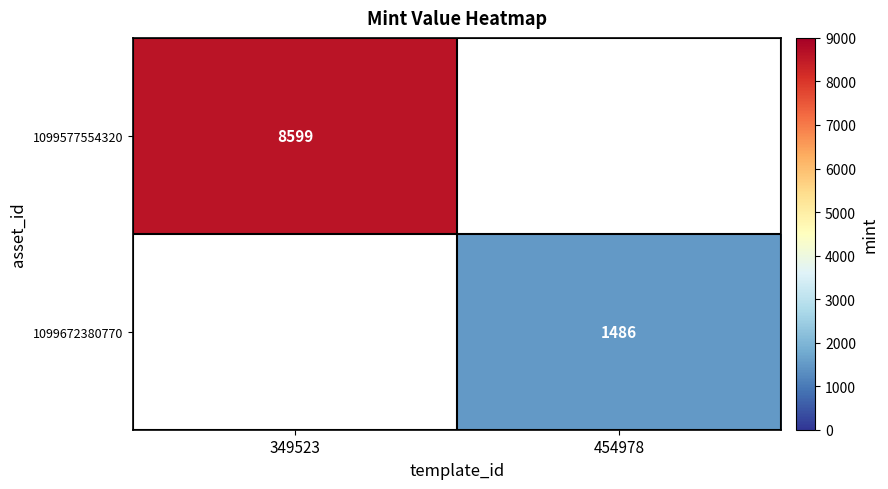

At how many categories does at least one series exceed 1526?

1